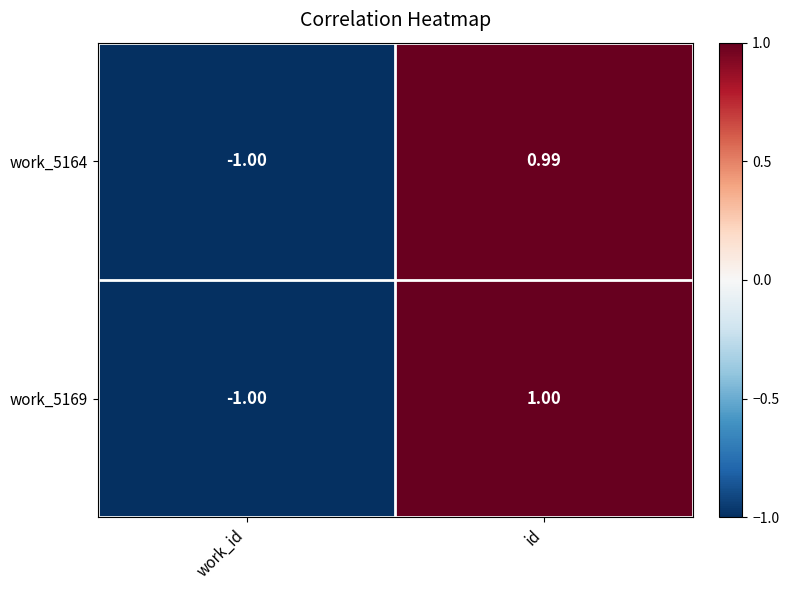

At how many categories does at least one series exceed 0?

1